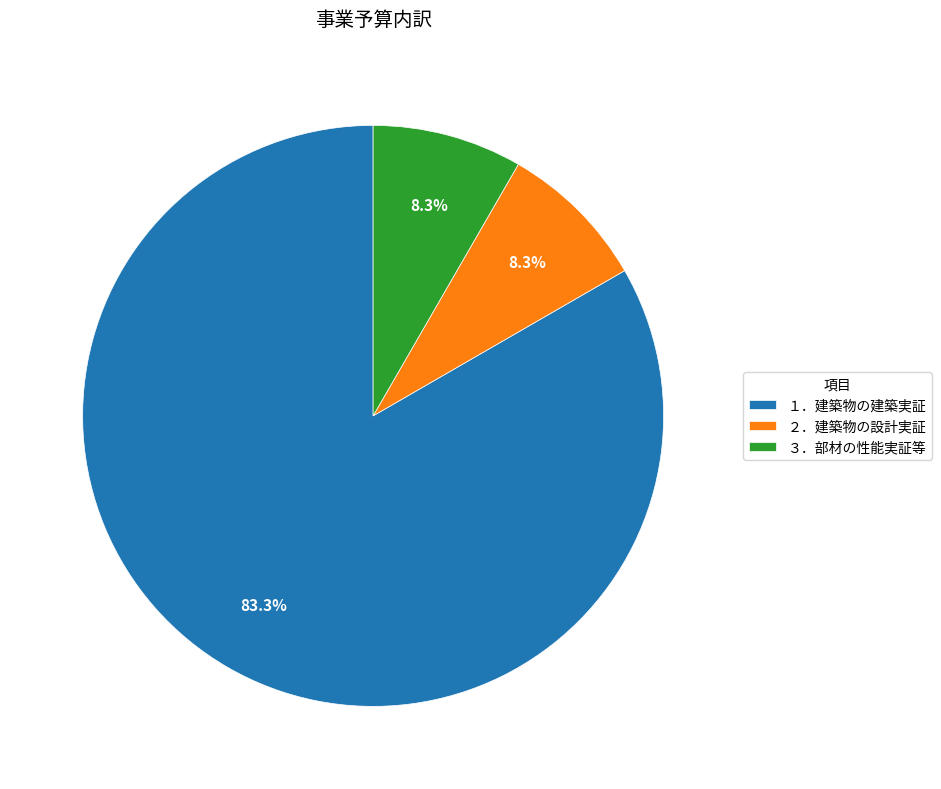

Does ２．建築物の設計実証 account for over 50% of the chart?

No